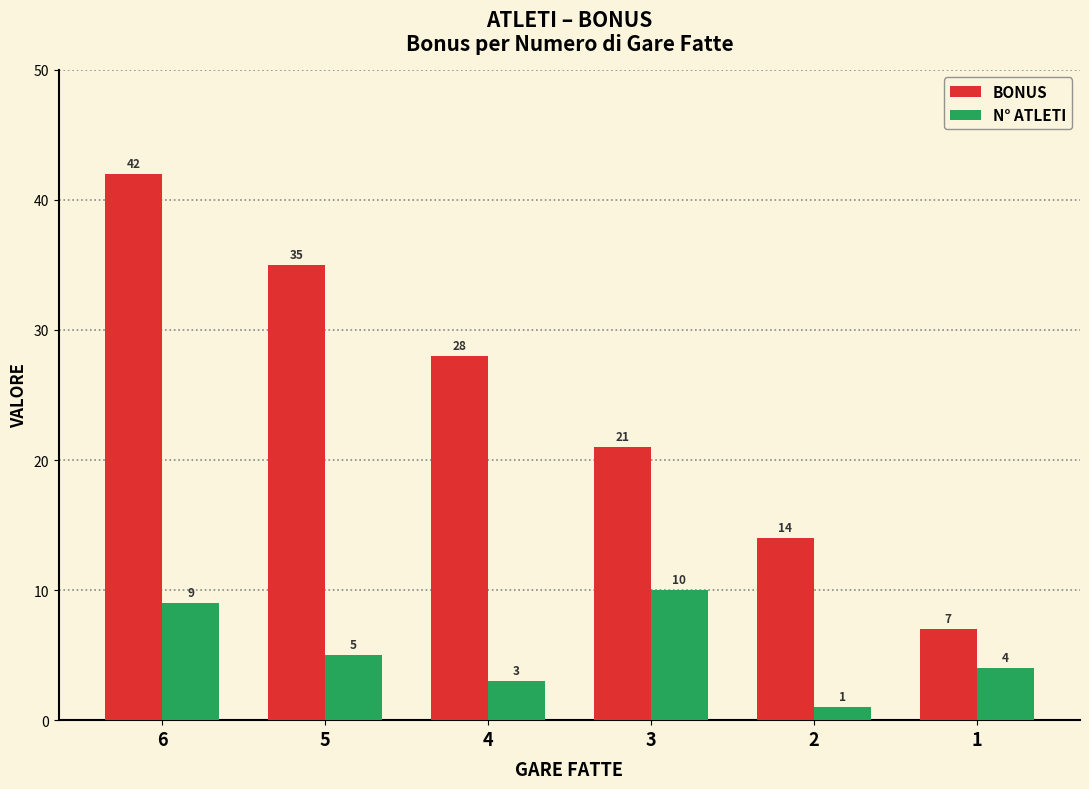

Reading left to right, transcribe all the data shown in this chart.

BONUS: 42	35	28	21	14	7
N° ATLETI: 9	5	3	10	1	4